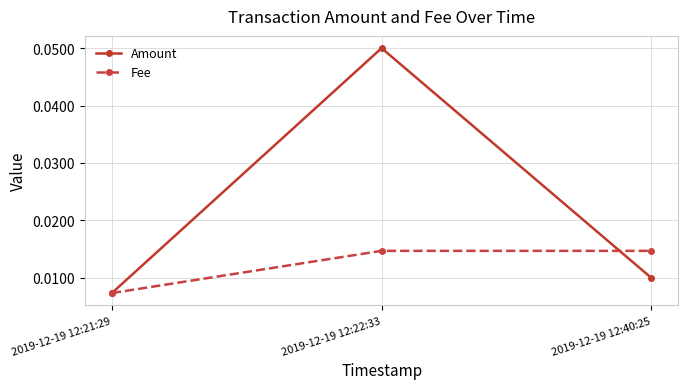

What position from the left is 2019-12-19 12:22:33?

2